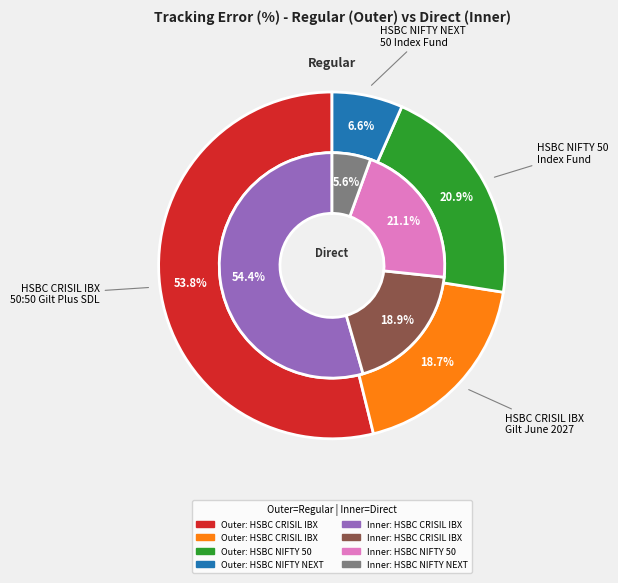

What percentage is the 3 slice, to the nearest percent?

7%